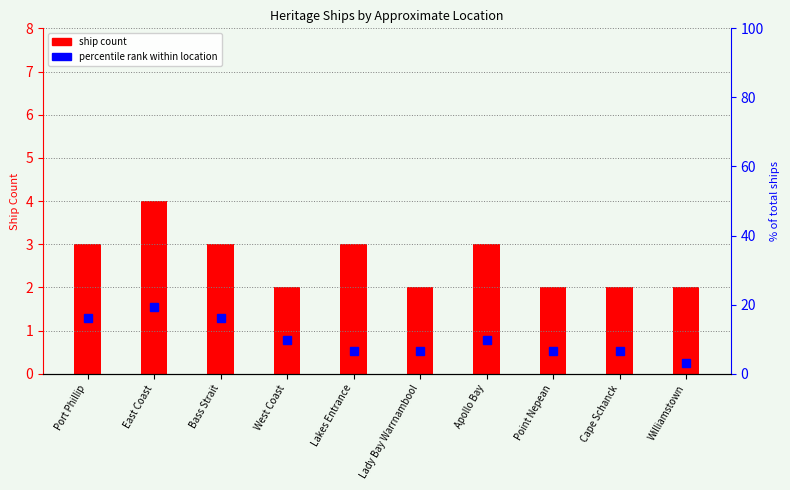

Rank the categories by percentile rank within location value from lowest to highest.

Williamstown, Lakes Entrance, Lady Bay Warrnambool, Point Nepean, Cape Schanck, West Coast, Apollo Bay, Port Phillip, Bass Strait, East Coast